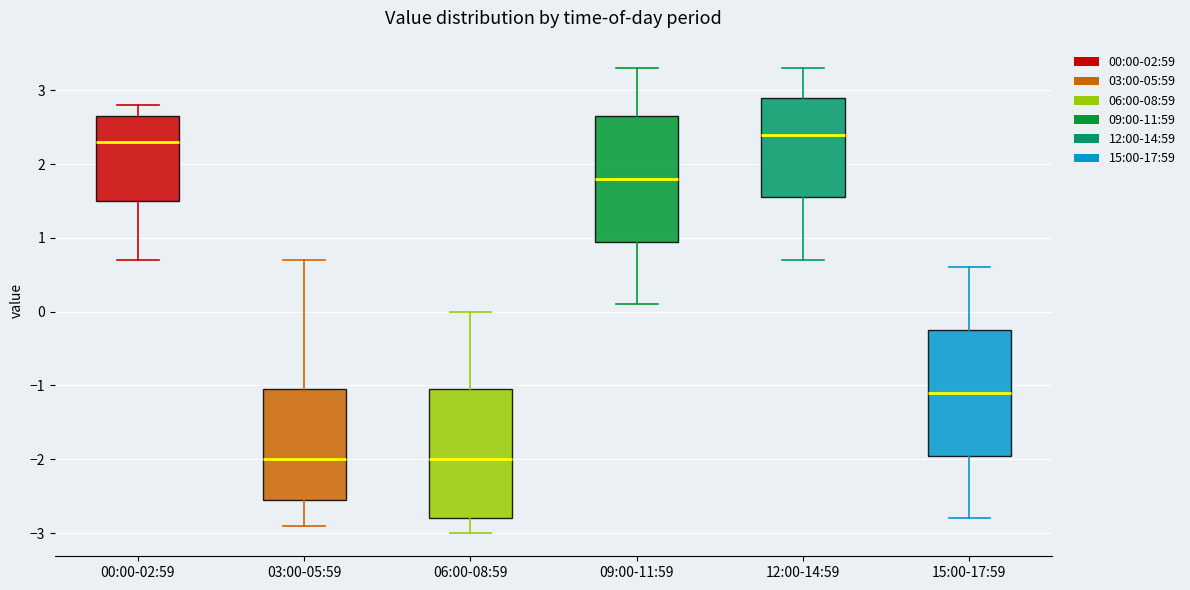

Reading left to right, read every box against the y-axis: the position of its median line, the range the box covers, and the ends of its whiskers. The values are not printed on the chart, so give them approximately, as read against the axis.

00:00-02:59: median 2.3, box 1.5 to 2.7, whiskers 0.7 to 2.8
03:00-05:59: median -2.0, box -2.5 to -1.0, whiskers -2.9 to 0.7
06:00-08:59: median -2.0, box -2.8 to -1.0, whiskers -3.0 to 0.0
09:00-11:59: median 1.8, box 1.0 to 2.7, whiskers 0.1 to 3.3
12:00-14:59: median 2.4, box 1.6 to 2.9, whiskers 0.7 to 3.3
15:00-17:59: median -1.1, box -1.9 to -0.2, whiskers -2.8 to 0.6